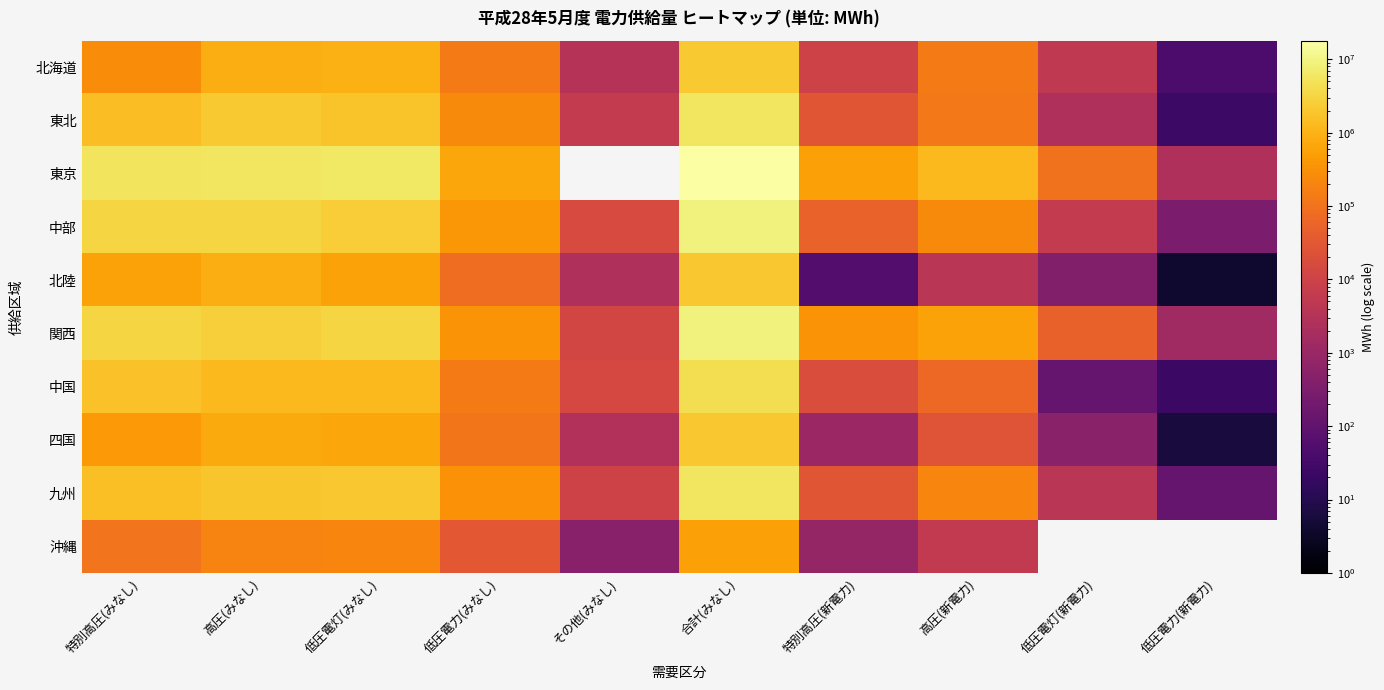

At how many categories does at least one series exceed 12925856?

1